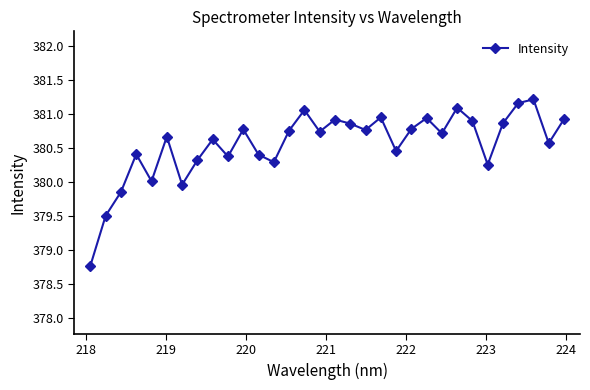

What is the greatest value displayed?

381.2